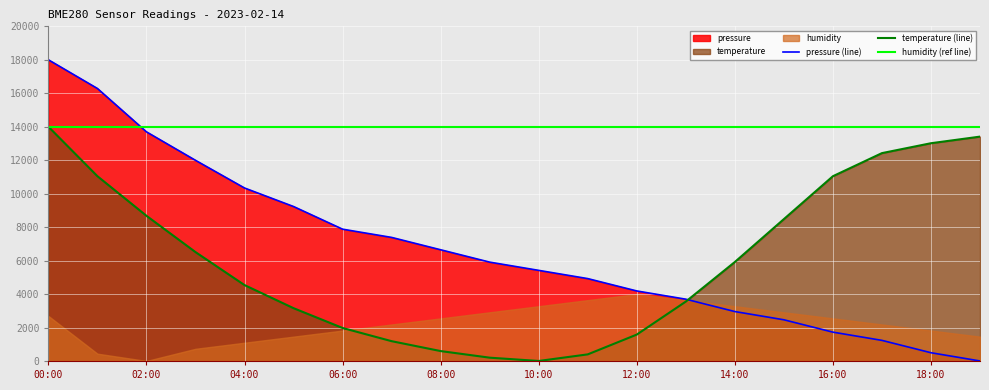

What is the minimum value for humidity (ref line)?

14000.0